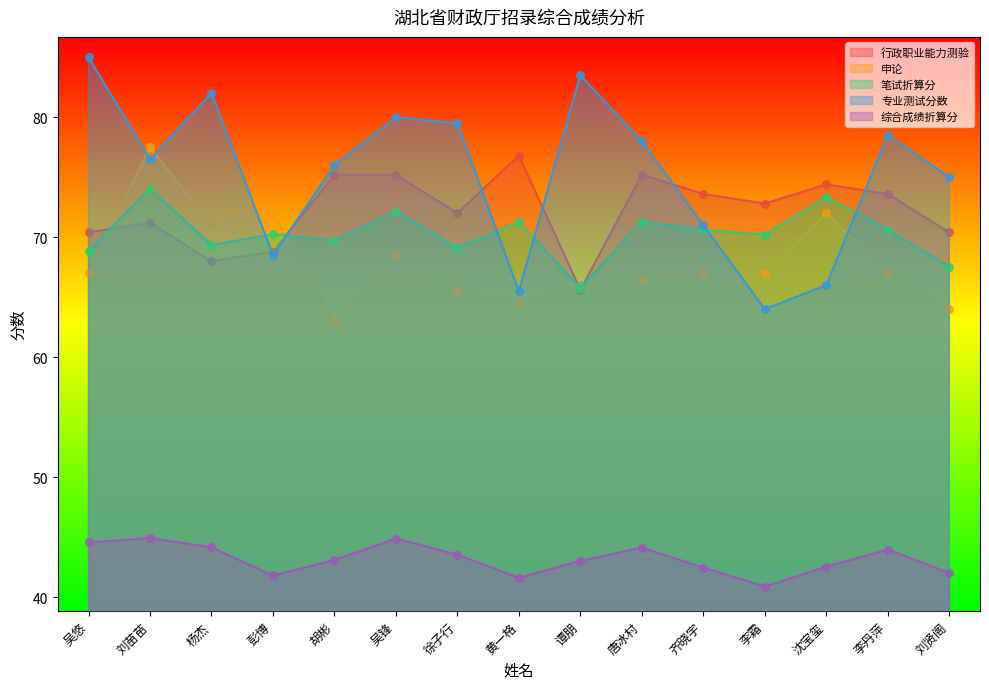

What are all the series names shown in the legend?

行政职业能力测验, 申论, 笔试折算分, 专业测试分数, 综合成绩折算分